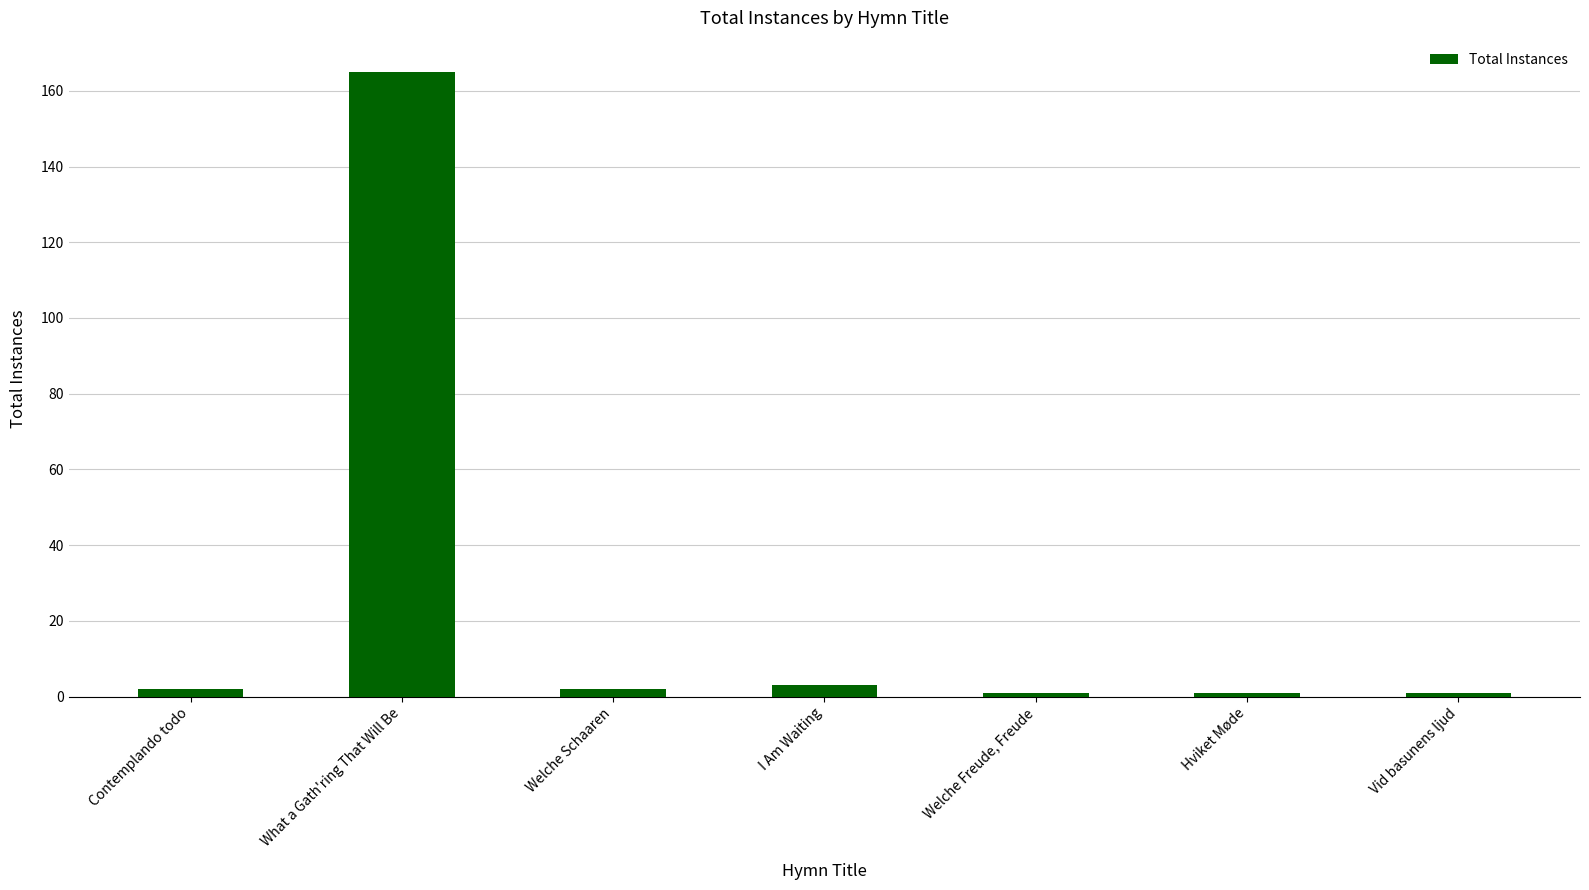

Count the number of data series in this chart.

1